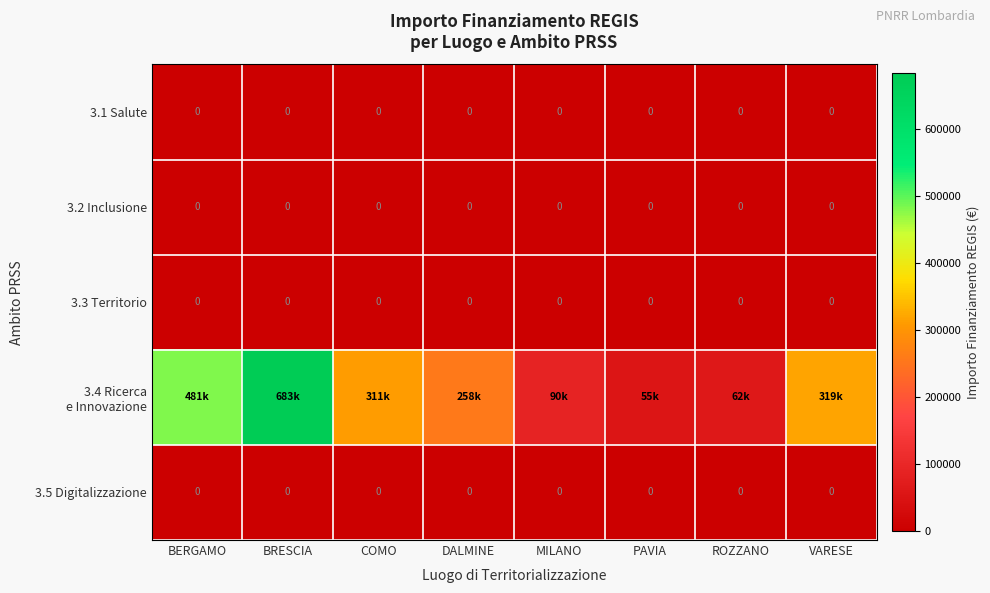

What is the maximum value shown in the chart?

682502.5